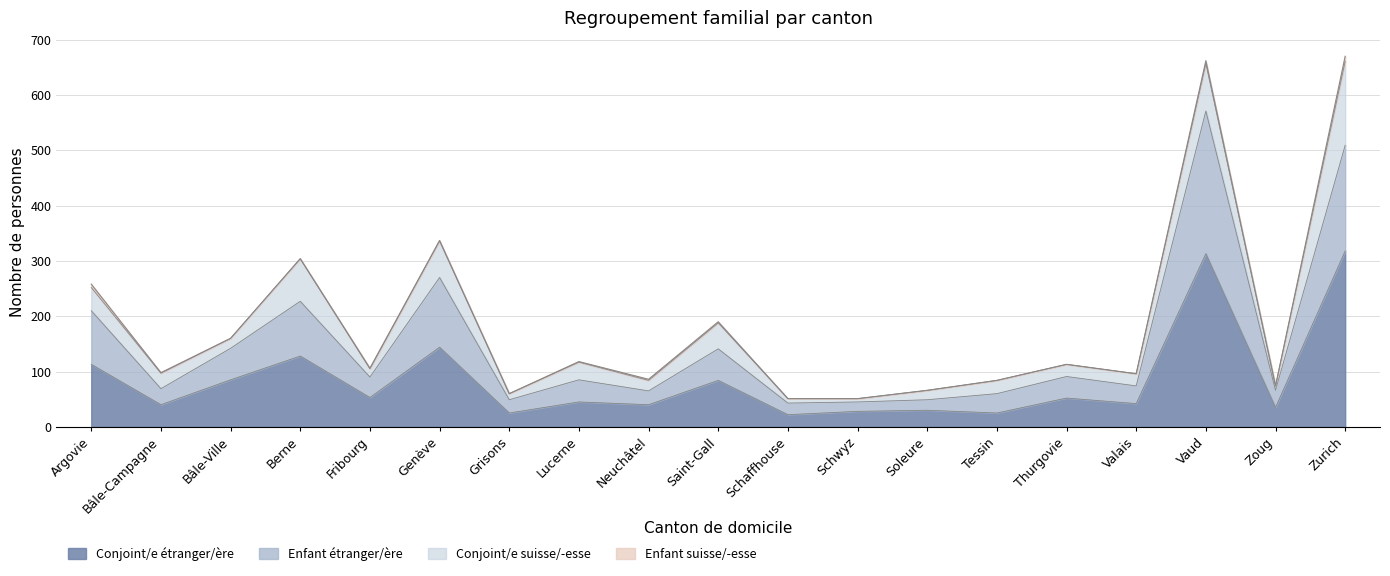

Which category has the highest value across all series?

Vaud